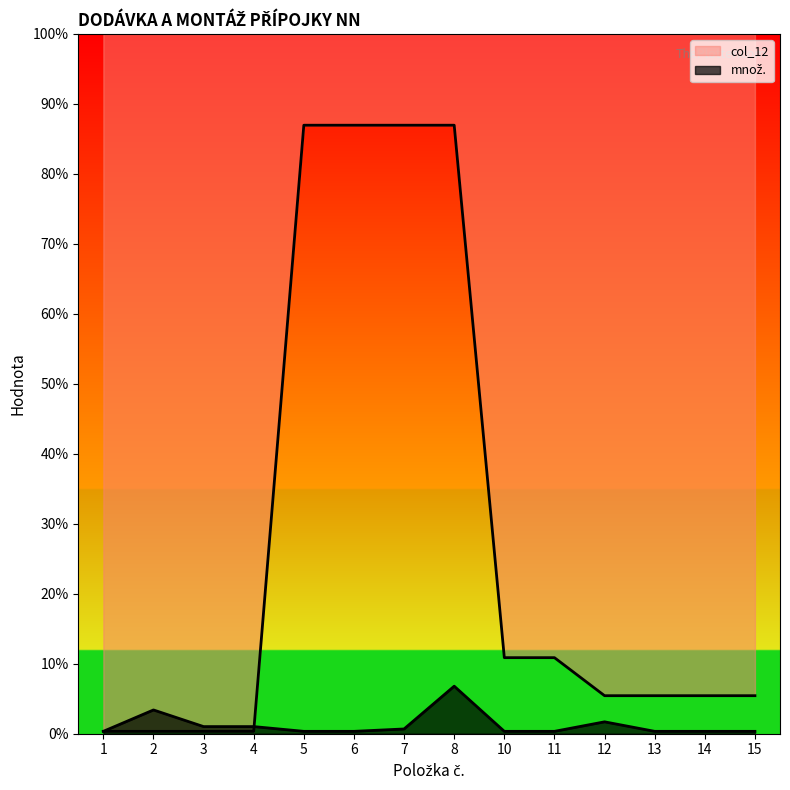

What is the value of the množ. point at the 12th from the left?

1